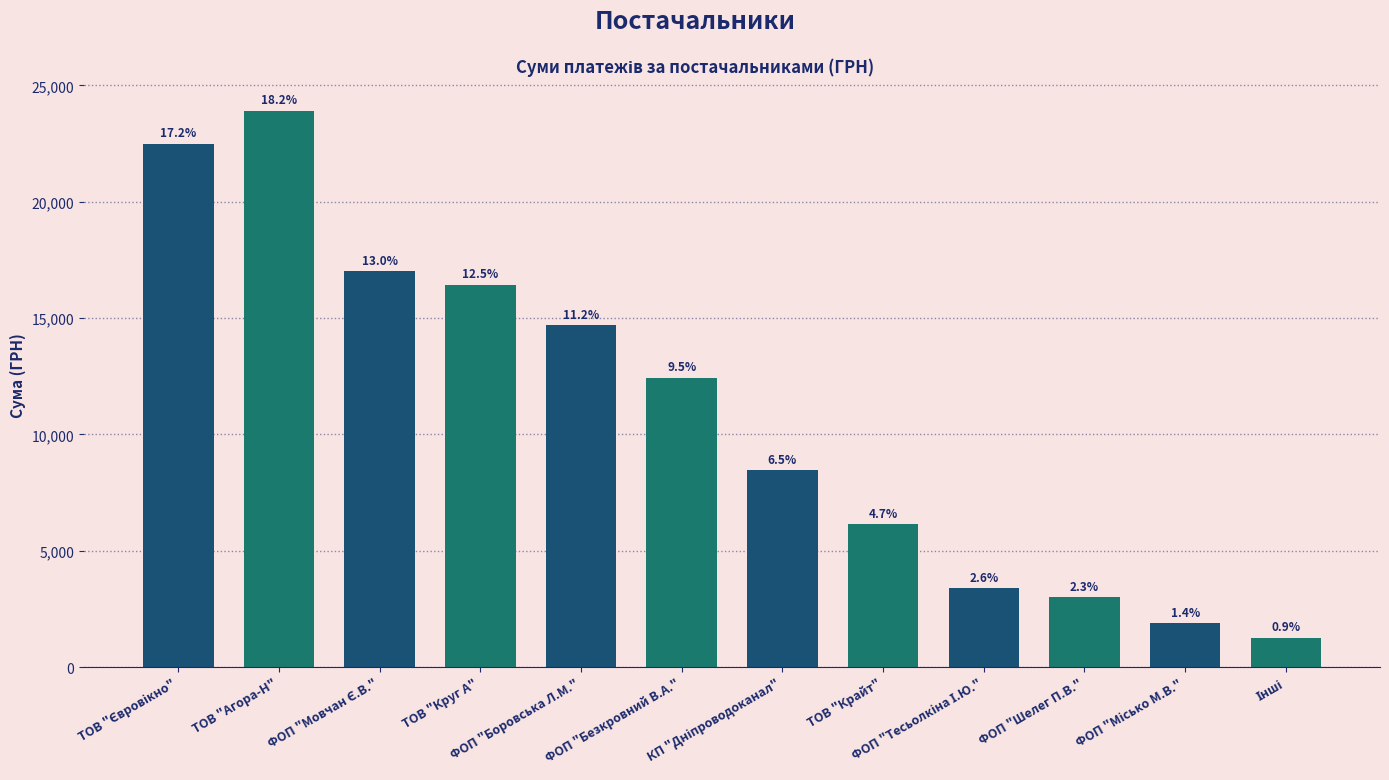

What is the average value?

10923.1